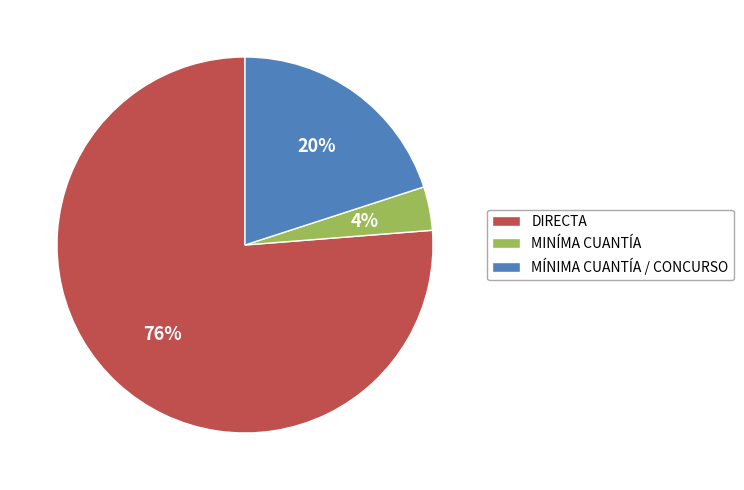

Is the sum of MÍNIMA CUANTÍA / CONCURSO and DIRECTA greater than half?

Yes